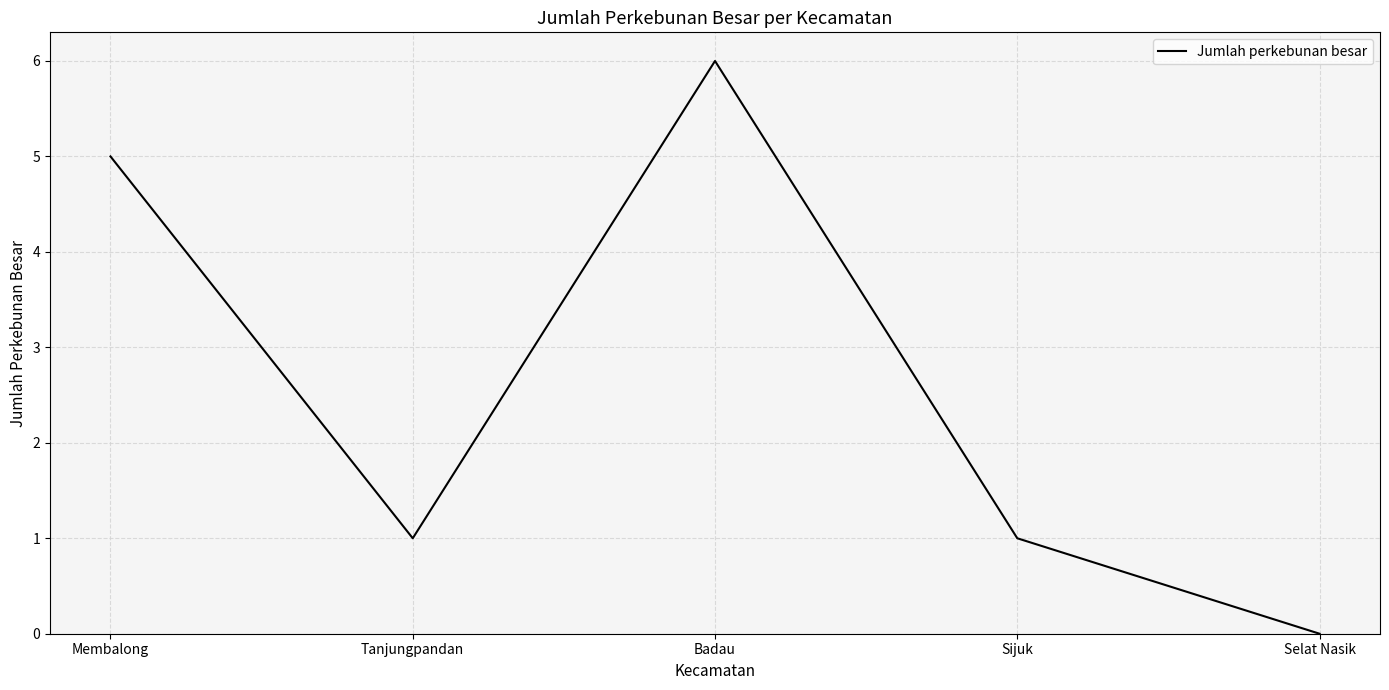

What is the difference between the maximum and minimum values?

6